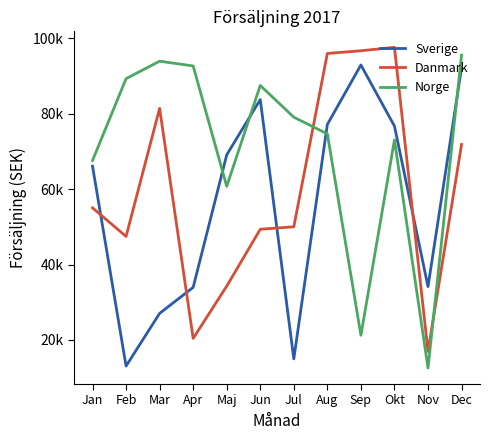

Which category has the lowest value across all series?

Nov